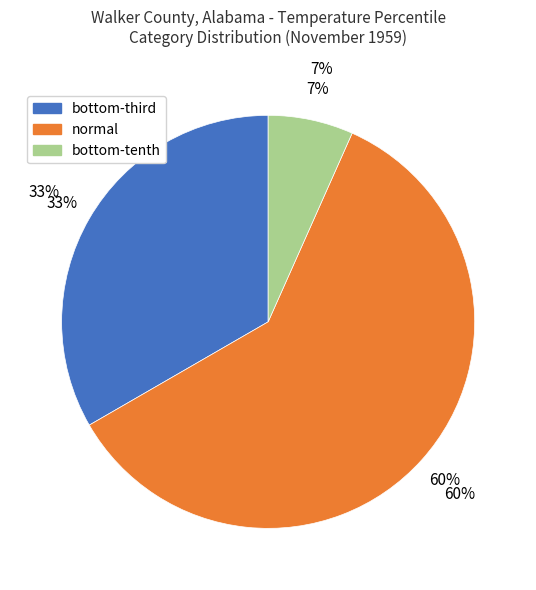

Count the number of slices in the pie.

3